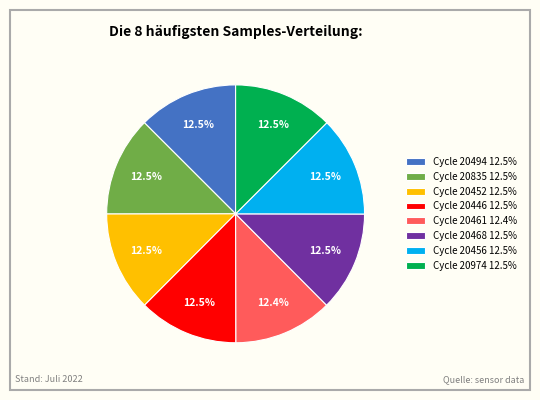

Approximately how many times larger is the value at Cycle 20446 12.5% compared to Cycle 20494 12.5%?

1.0